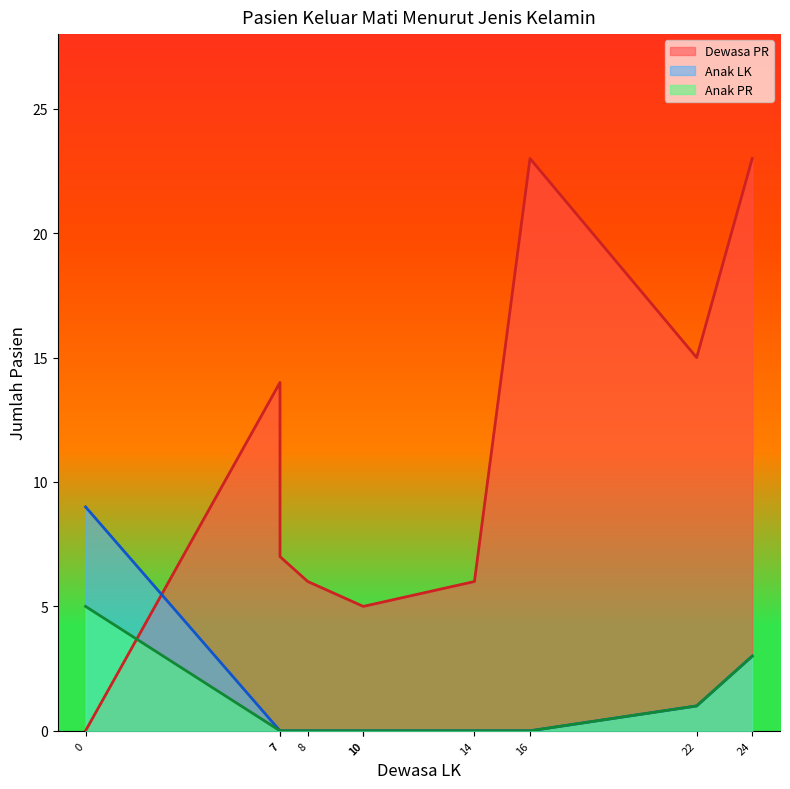

How many series are shown in this chart?

3